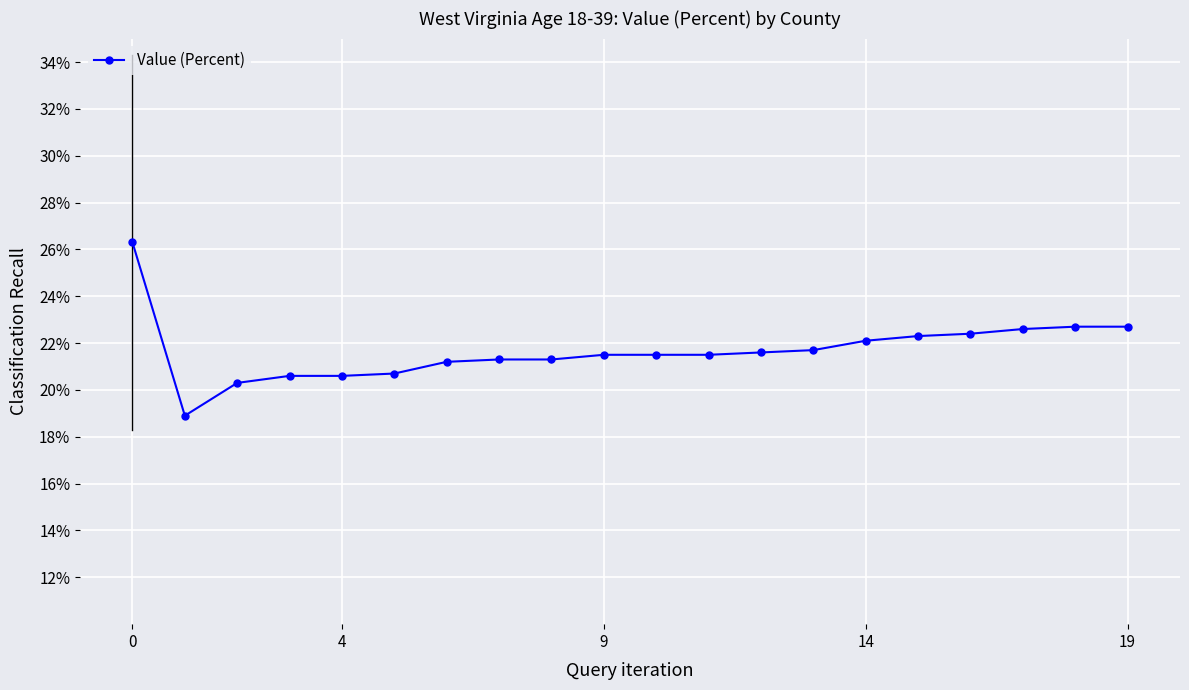

How many values are below 21?

5